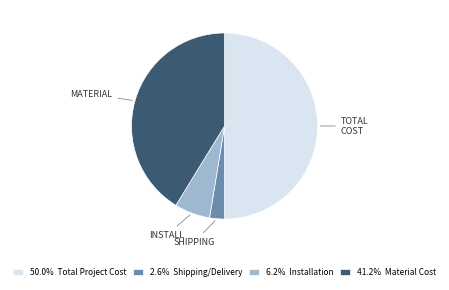

Does INSTALL represent more than half of the total?

No